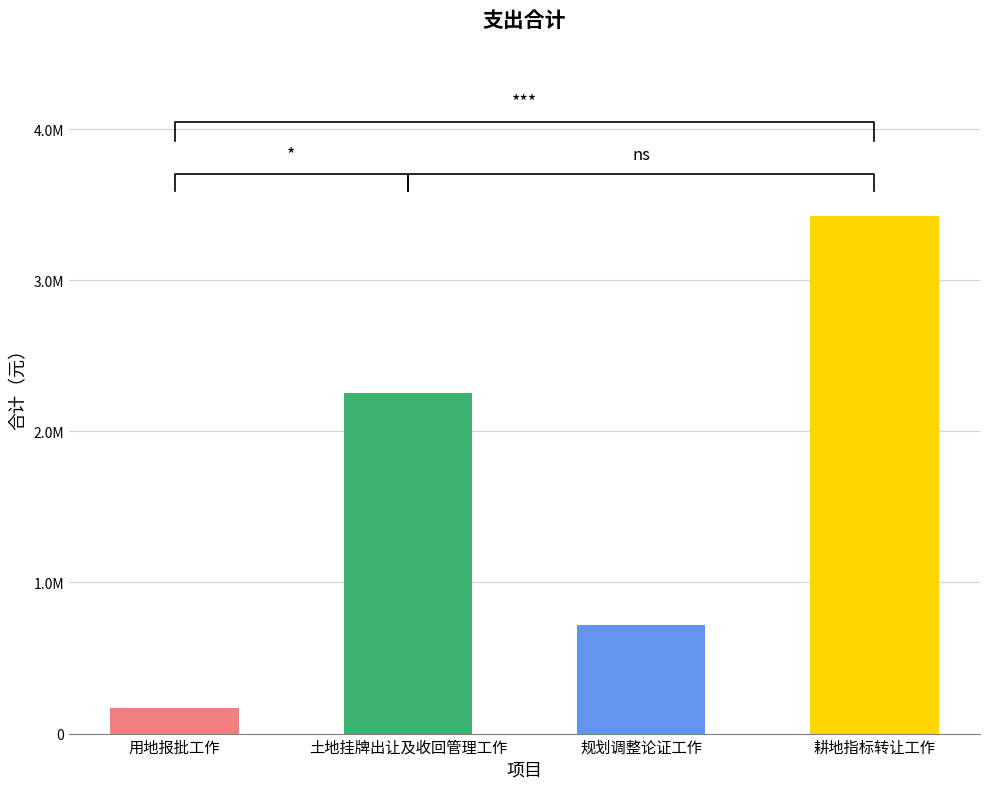

Count the number of categories in the chart.

4